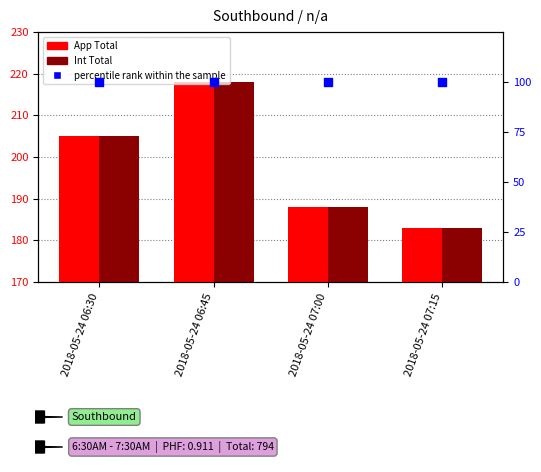

What is the total value across all series at 2018-05-24 07:15?

466